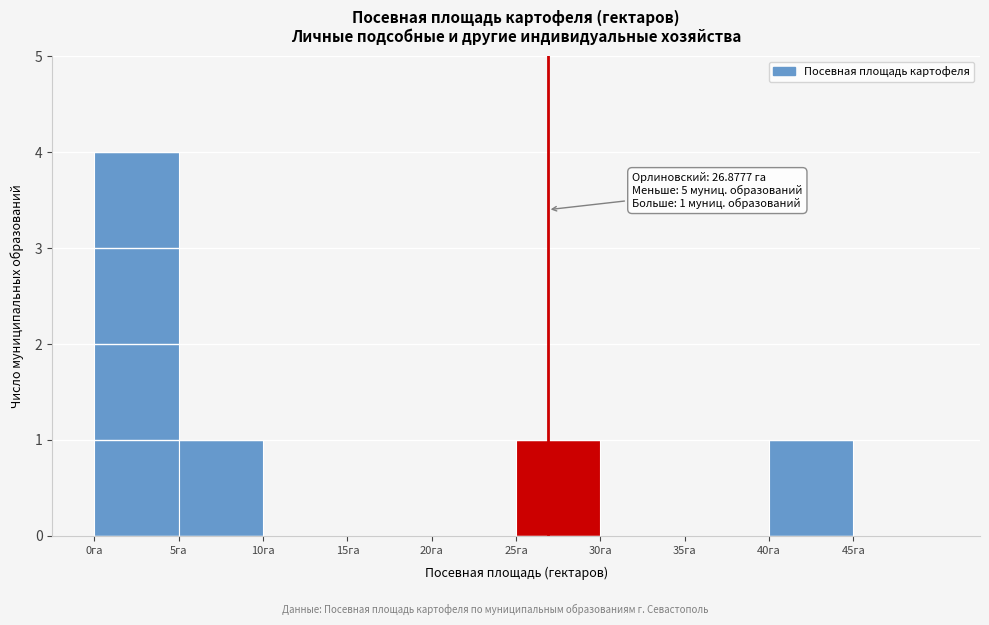

Over which range of the x-axis is the bar tallest?

0 to 5